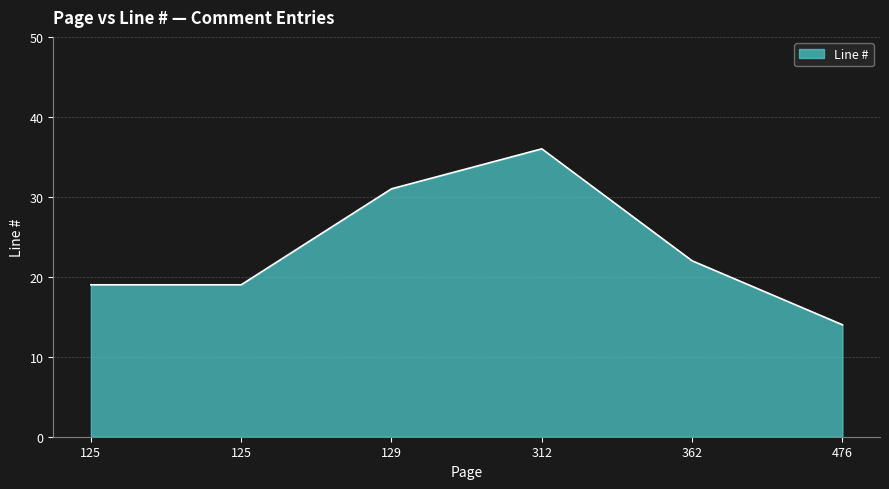

How many values are below 22?

3